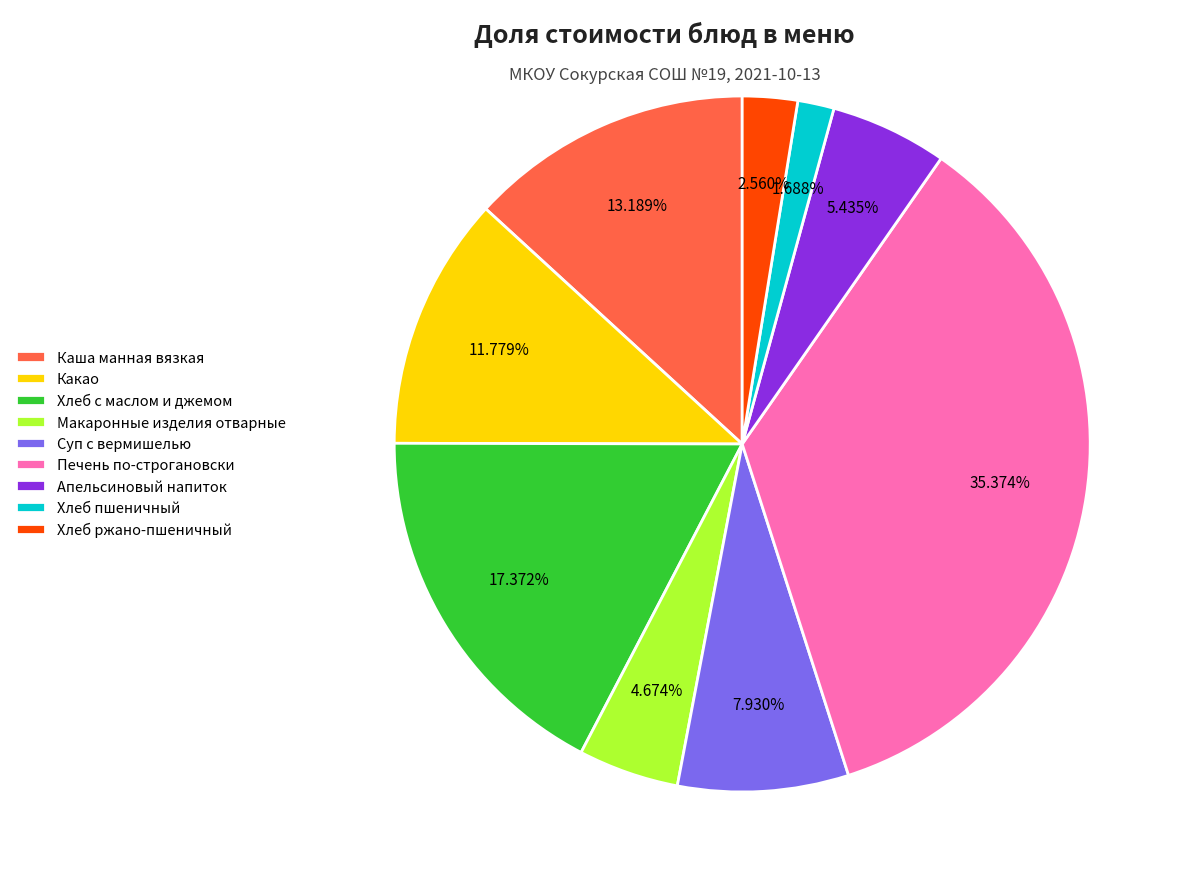

Which category has the smallest portion of the pie?

Хлеб пшеничный